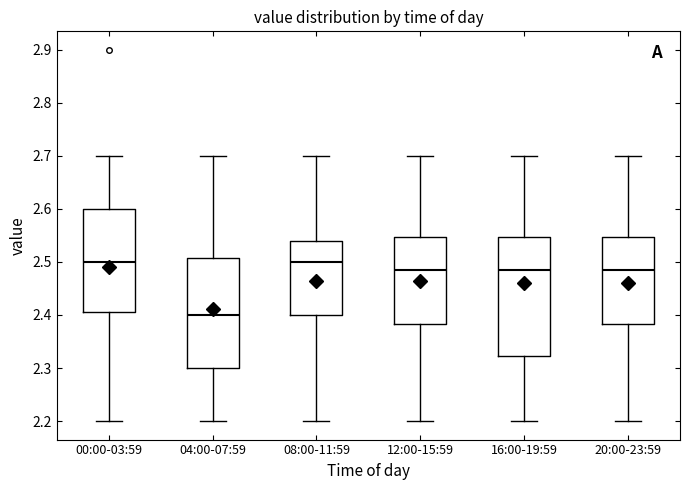

Comparing the boxes themselves (not the whiskers), which one is the tallest?

16:00-19:59